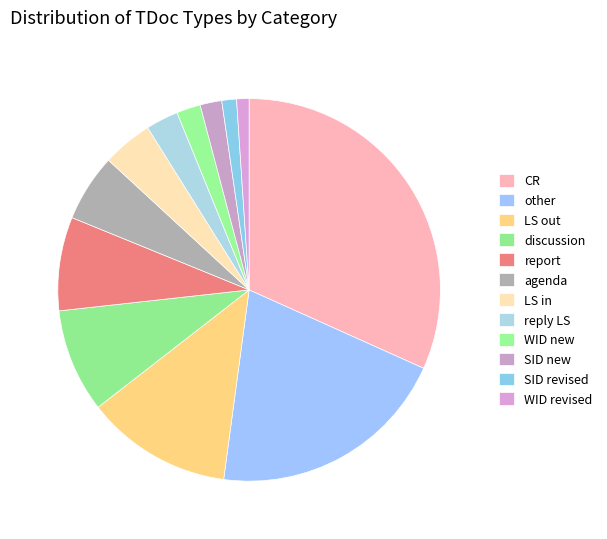

To the nearest percent, what is the combined percentage of WID revised and SID revised?

2%